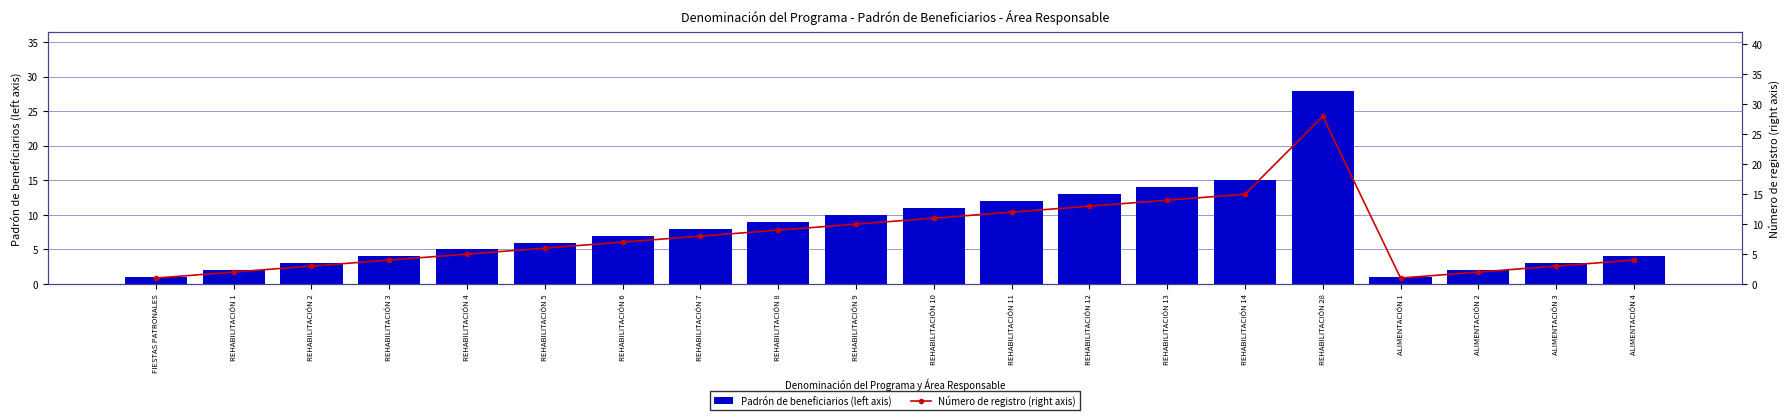

How many series are shown in this chart?

2